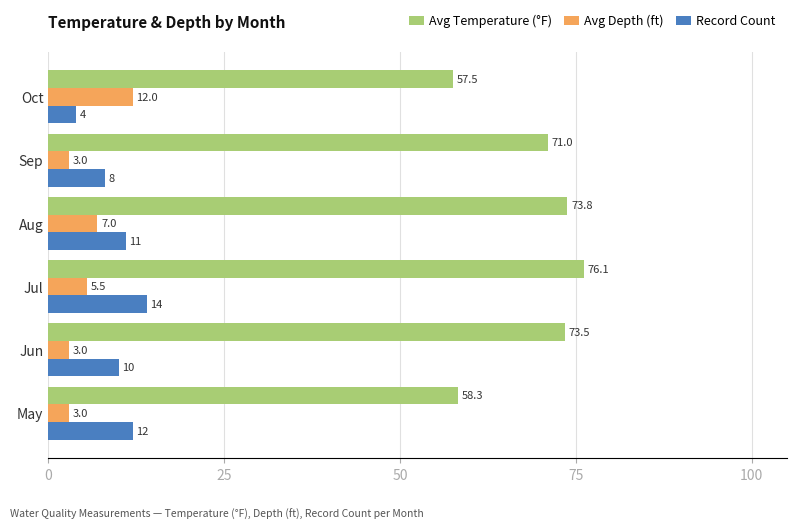

At how many categories does at least one series exceed 20?

6